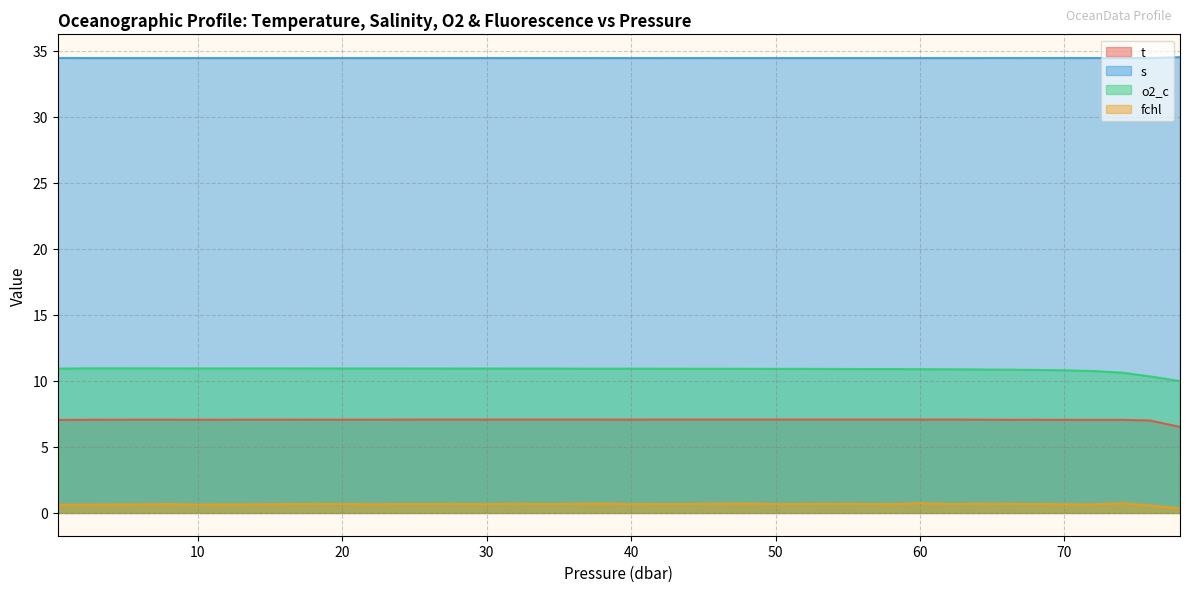

True or false: t and fchl cross at least once.

False